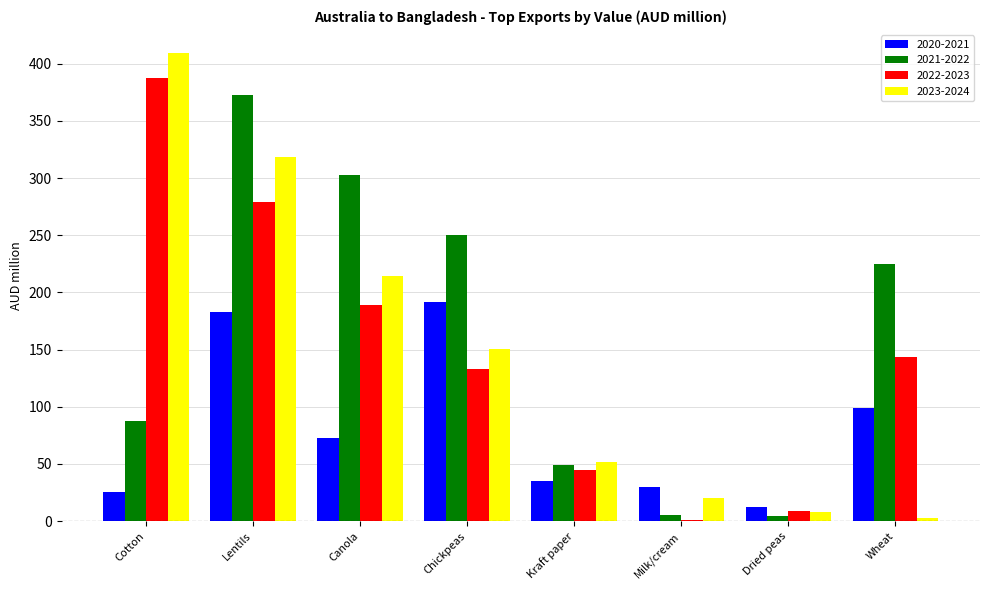

What is the difference between the 2020-2021 values at Wheat and Cotton?

73.6